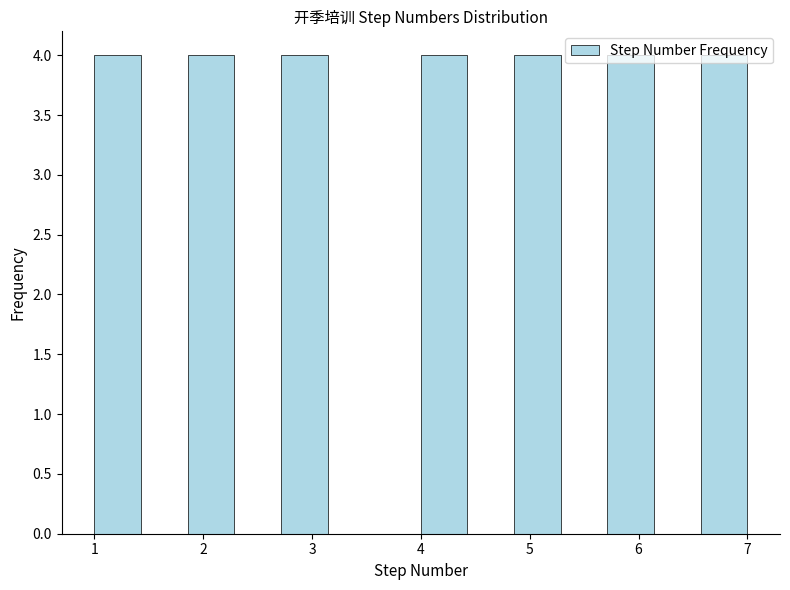

Reading left to right, transcribe this chart: for each bar, give the range it covers on the x-axis and its height. Neither the bar edges nor the heights are printed on the chart, so give them approximately, as read against the axes.

1.0 to 1.4: 4
1.4 to 1.9: 0
1.9 to 2.3: 4
2.3 to 2.7: 0
2.7 to 3.1: 4
3.1 to 3.6: 0
3.6 to 4.0: 0
4.0 to 4.4: 4
4.4 to 4.9: 0
4.9 to 5.3: 4
5.3 to 5.7: 0
5.7 to 6.1: 4
6.1 to 6.6: 0
6.6 to 7.0: 4